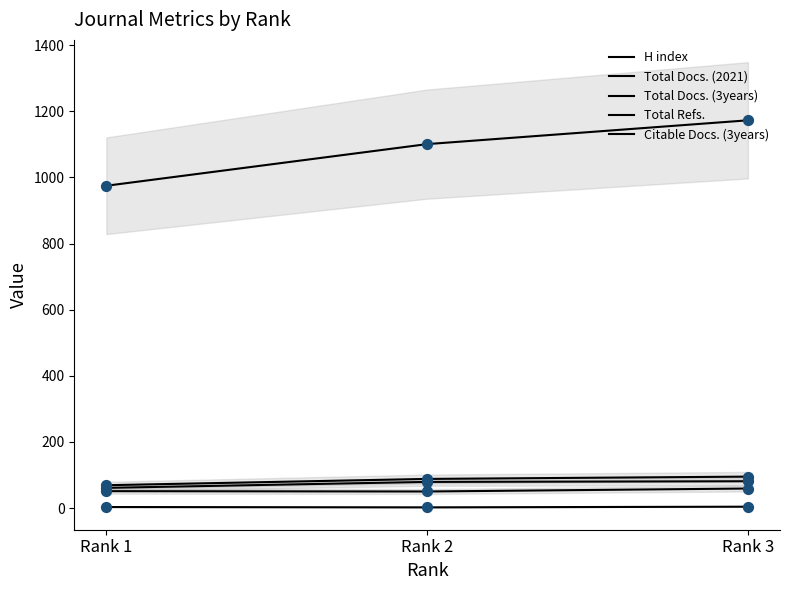

At how many categories does at least one series exceed 218?

3